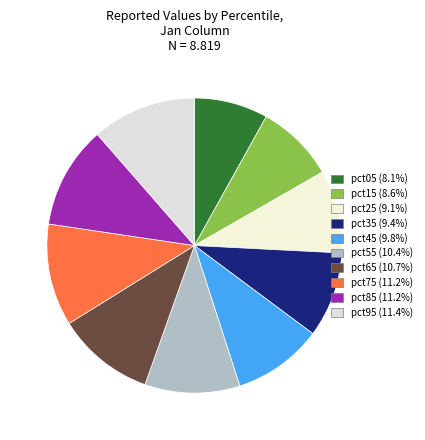

How many segments does this pie chart have?

10